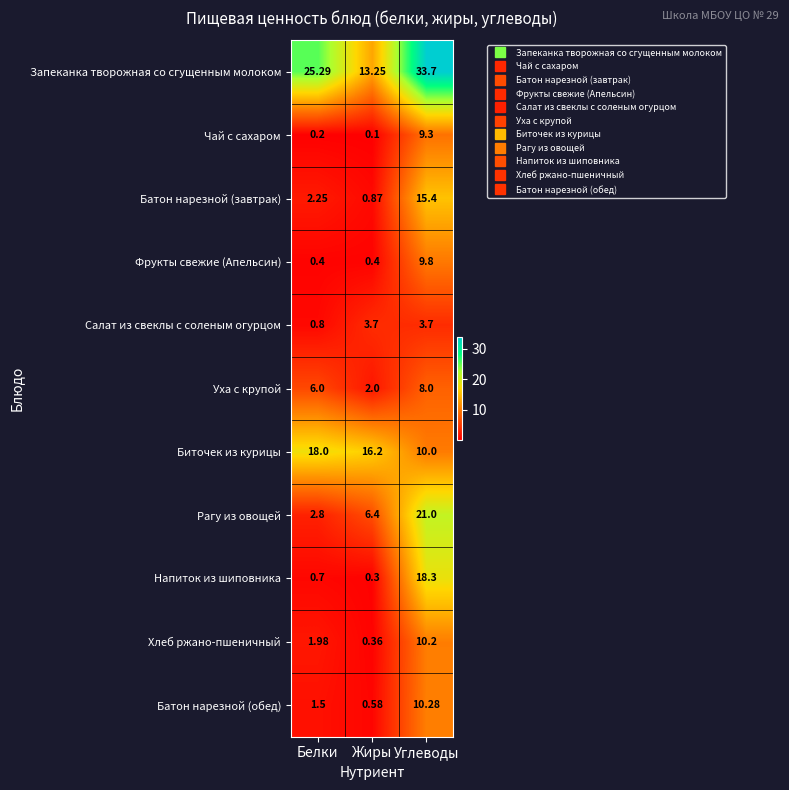

Rank the series at Жиры from lowest to highest value.

Чай с сахаром, Напиток из шиповника, Хлеб ржано-пшеничный, Фрукты свежие (Апельсин), Батон нарезной (обед), Батон нарезной (завтрак), Уха с крупой, Салат из свеклы с соленым огурцом, Рагу из овощей, Запеканка творожная со сгущенным молоком, Биточек из курицы